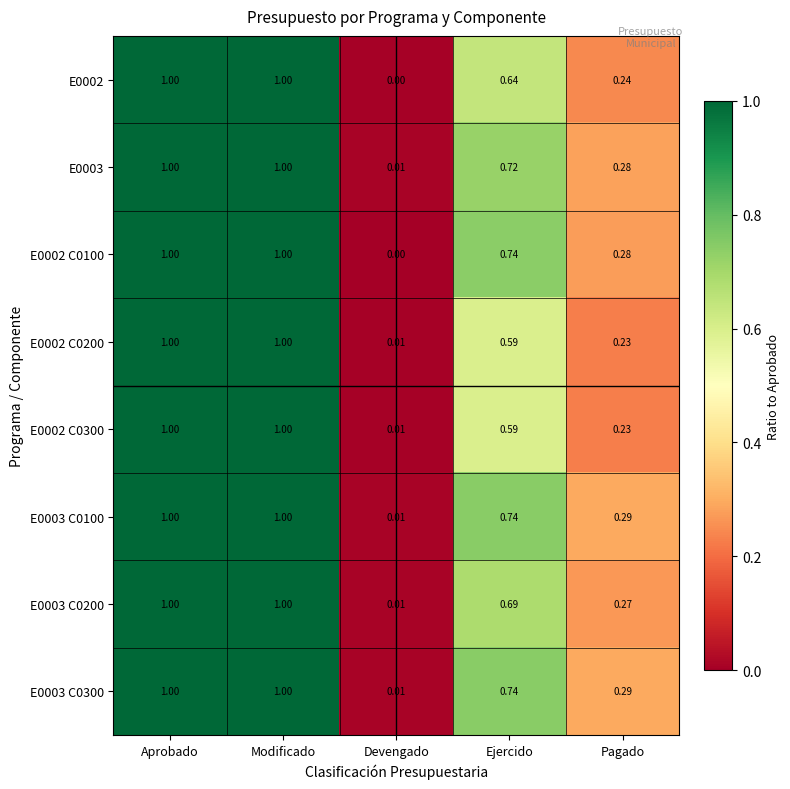

Is the value of E0003 C0300 at Modificado greater than the value of E0002 C0300 at Devengado?

Yes